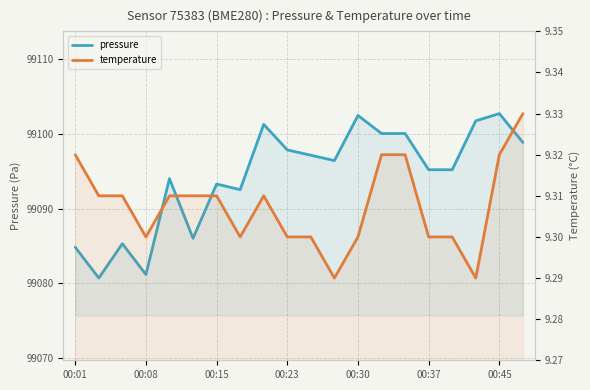

How many lines are shown in the chart?

2